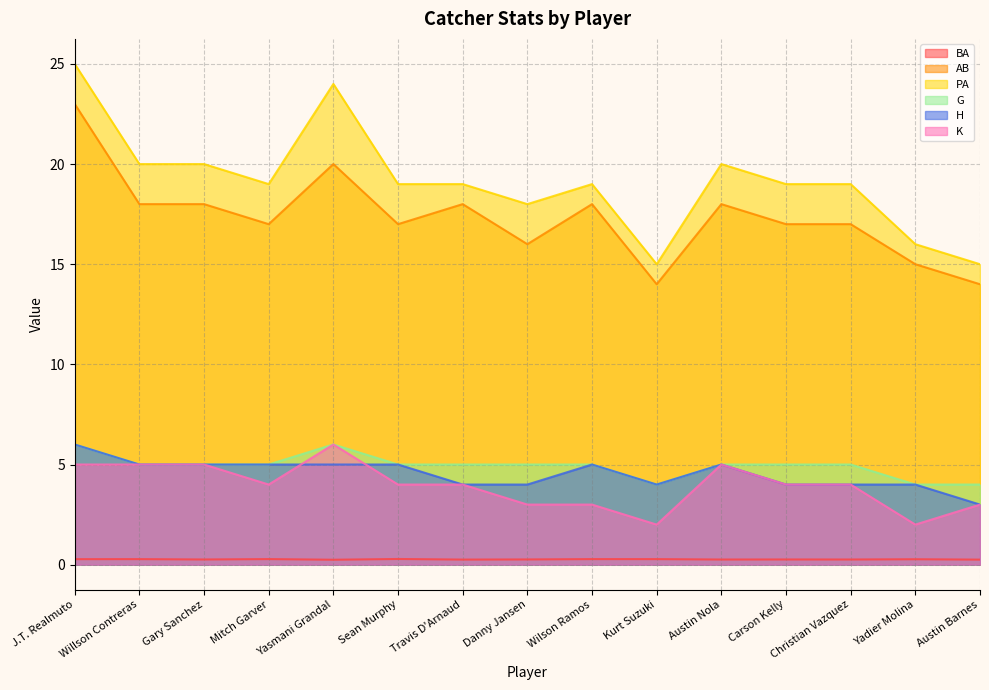

Is it true that PA equals 15.0 at Austin Barnes?

True